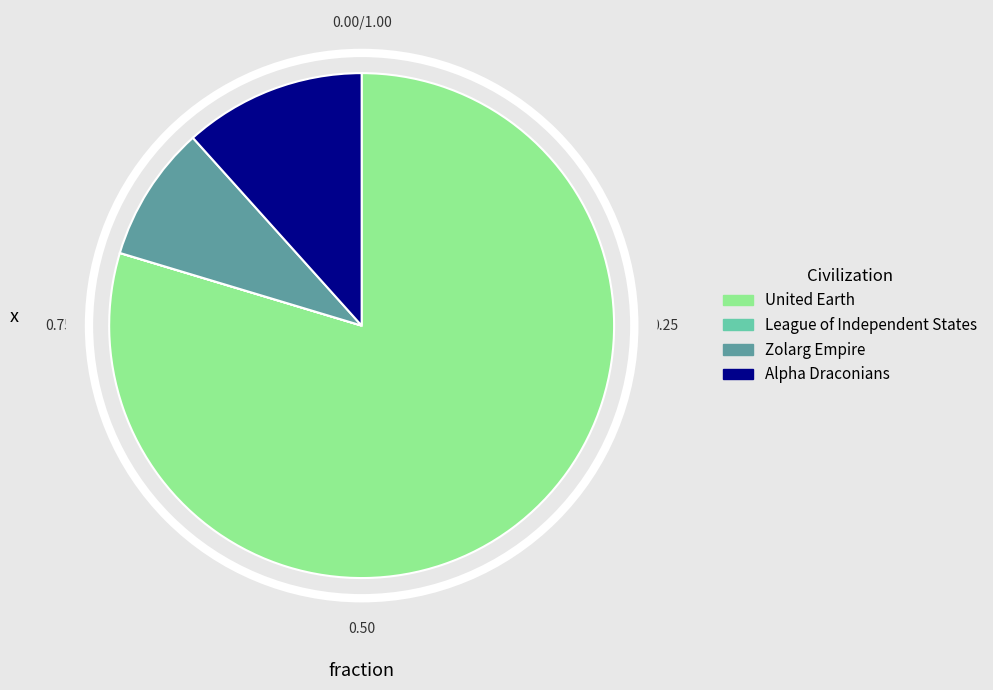

Does Zolarg Empire account for over 50% of the chart?

No